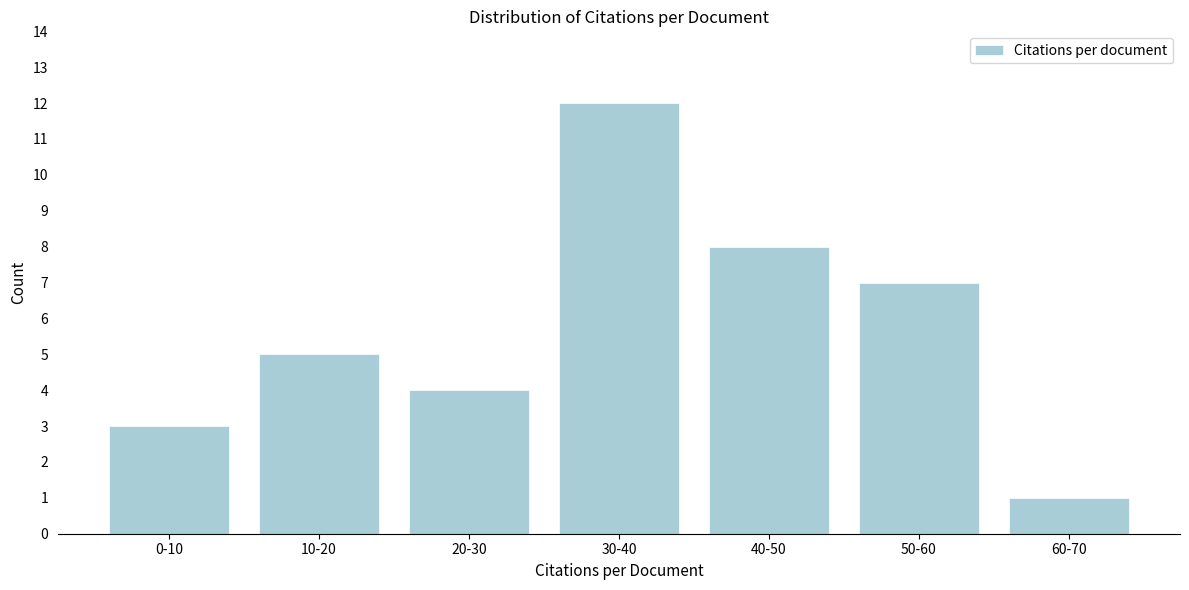

Reading right to left, list all the values displayed in this chart.

1	7	8	12	4	5	3